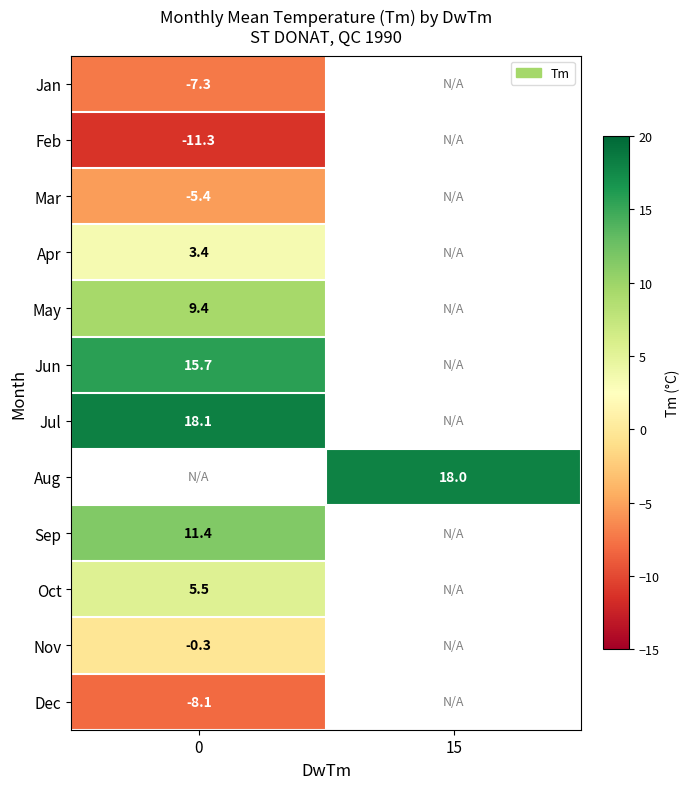

Is it true that Sep equals 11.4 at 0?

True